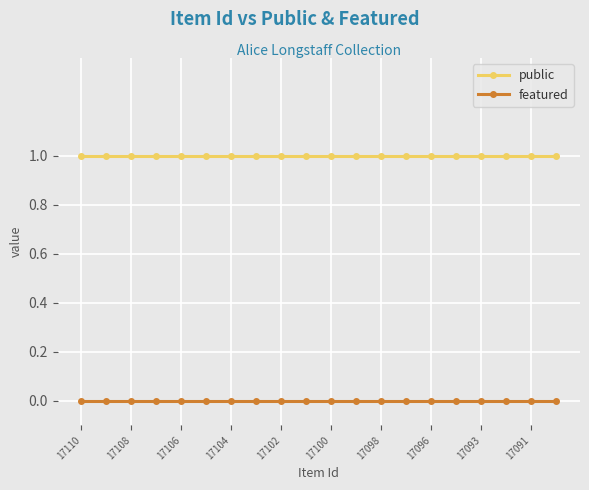

True or false: featured and public cross at least once.

False